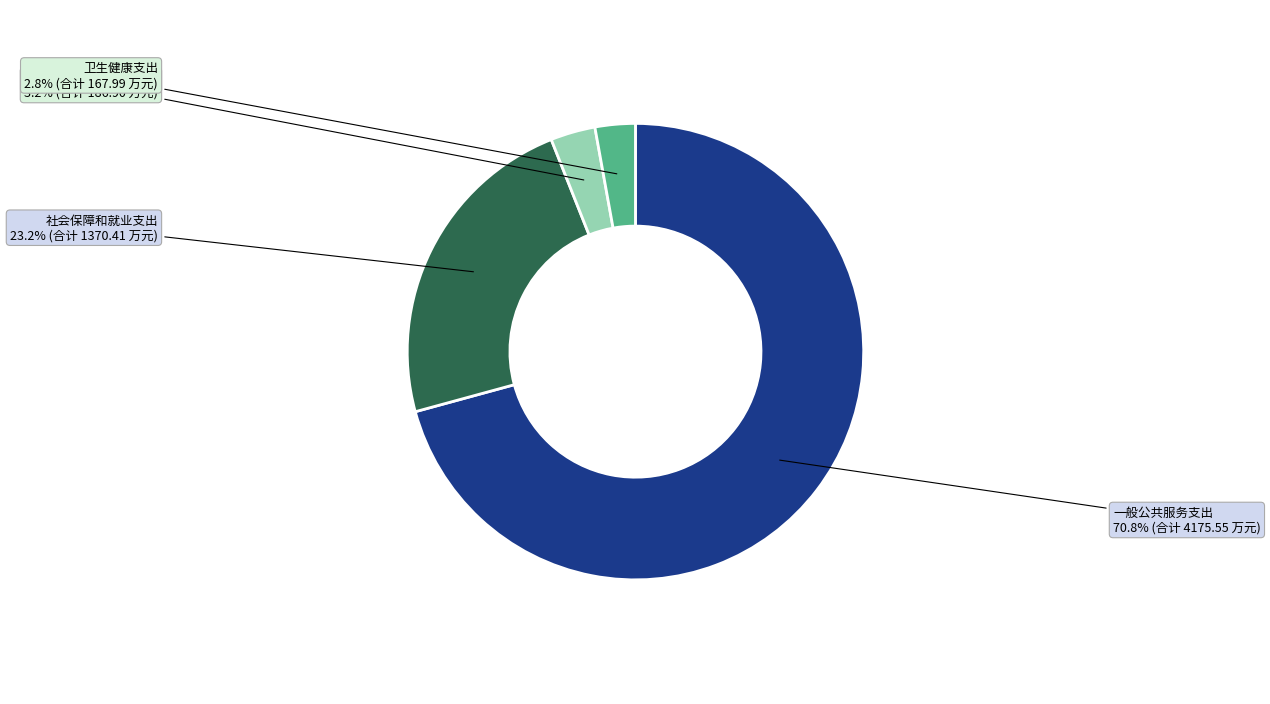

Is there any slice that represents more than half of the pie?

Yes